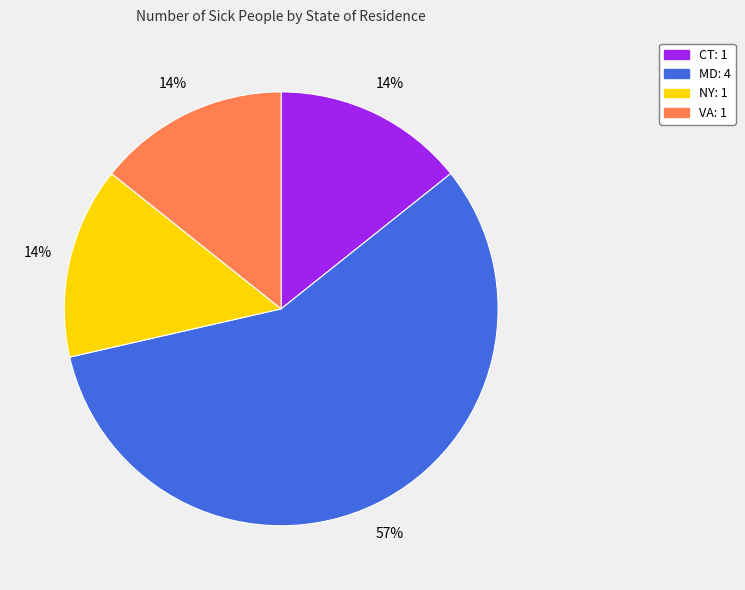

How many segments does this pie chart have?

4